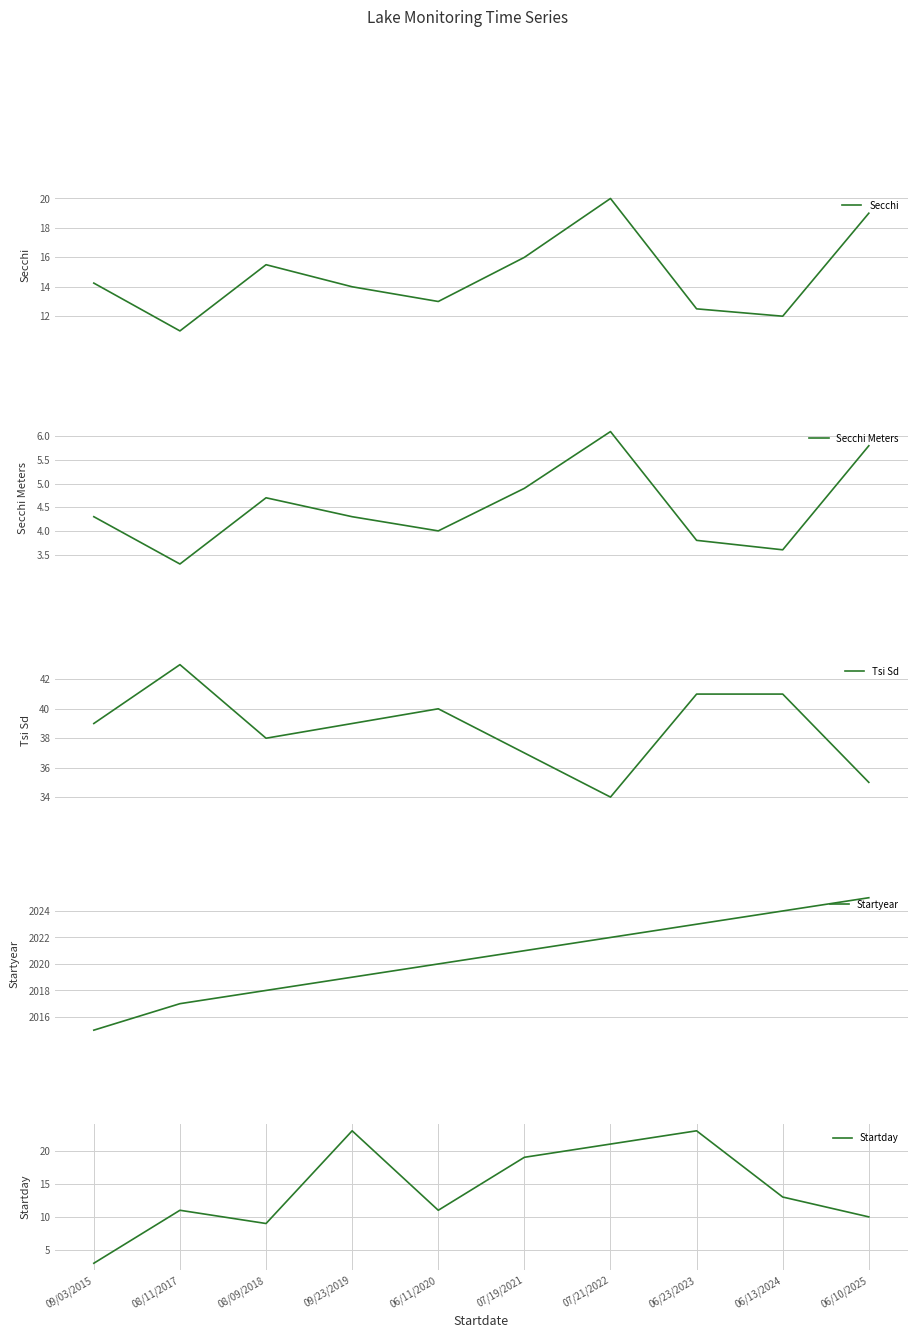

What position from the right is 06/13/2024?

2